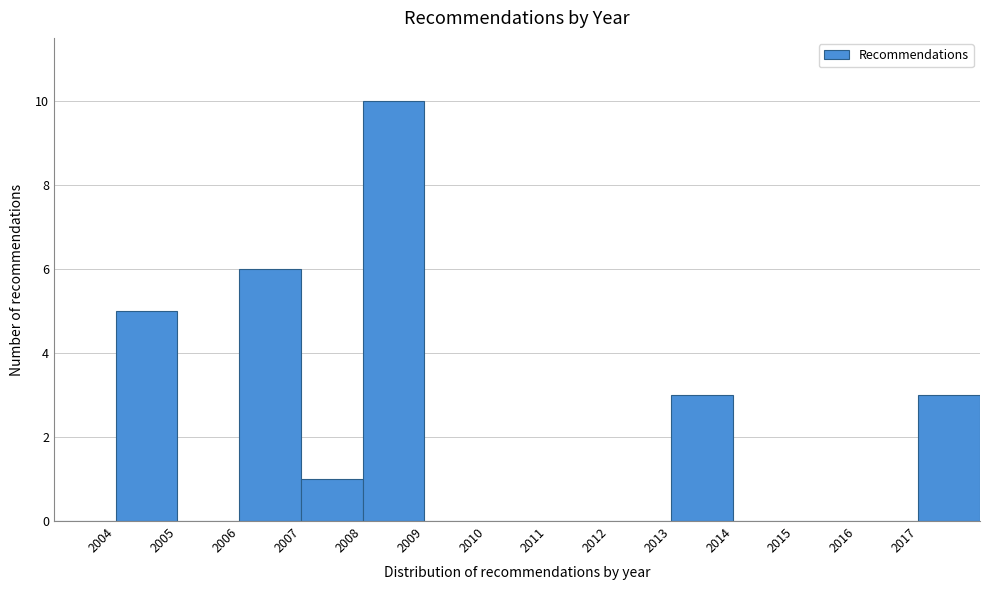

Reading left to right, transcribe this chart: for each bar, give the range it covers on the x-axis and its height. The values are not printed on the chart, so give them approximately, as read against the axis.

2003 to 2004: 0
2004 to 2005: 5
2005 to 2006: 0
2006 to 2007: 6
2007 to 2008: 1
2008 to 2009: 10
2009 to 2010: 0
2010 to 2011: 0
2011 to 2012: 0
2012 to 2013: 0
2013 to 2014: 3
2014 to 2015: 0
2015 to 2016: 0
2016 to 2017: 0
2017 to 2018: 3